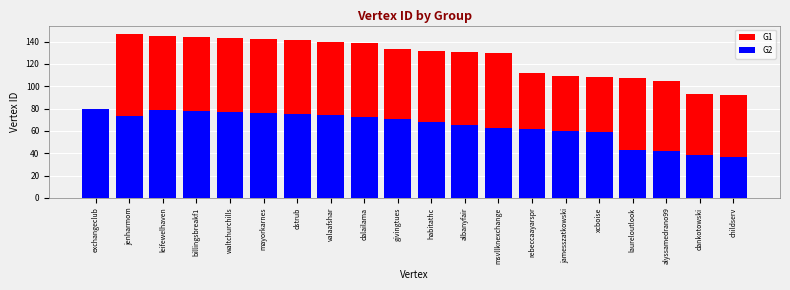

At how many categories does at least one series exceed 102?

17